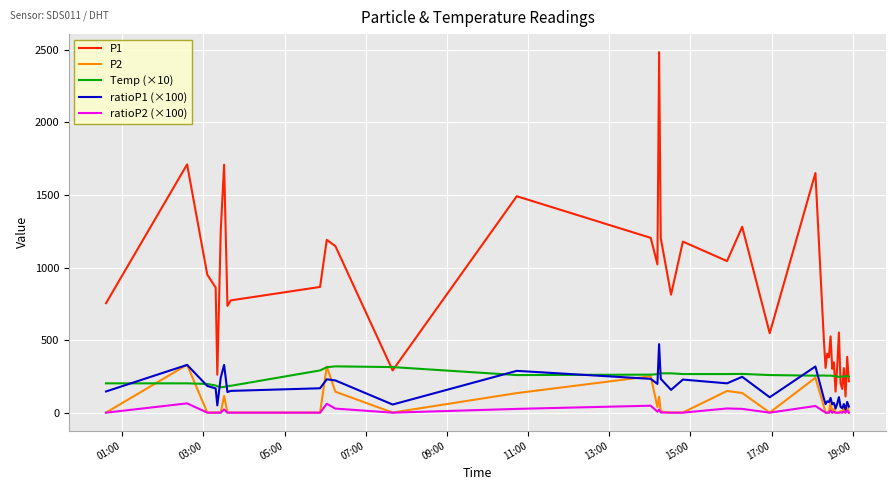

Which series has the widest spread of values?

P1